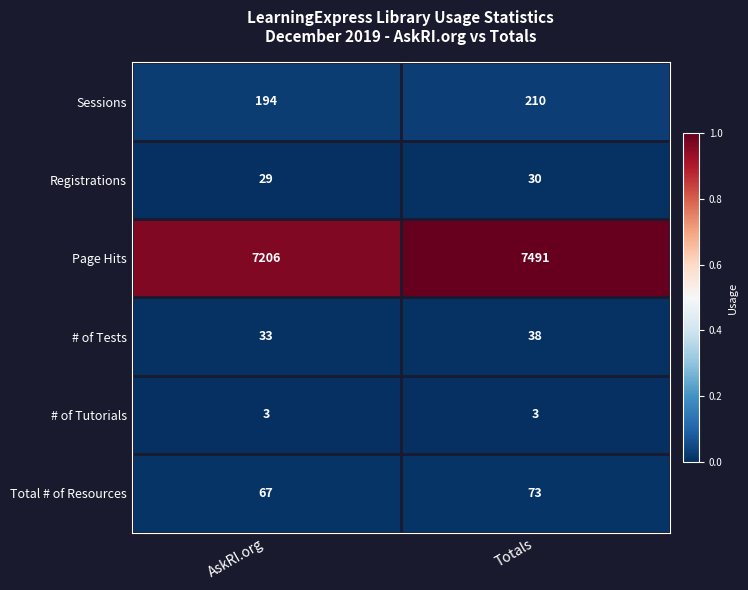

Rank the categories by Total # of Resources value from highest to lowest.

Totals, AskRI.org